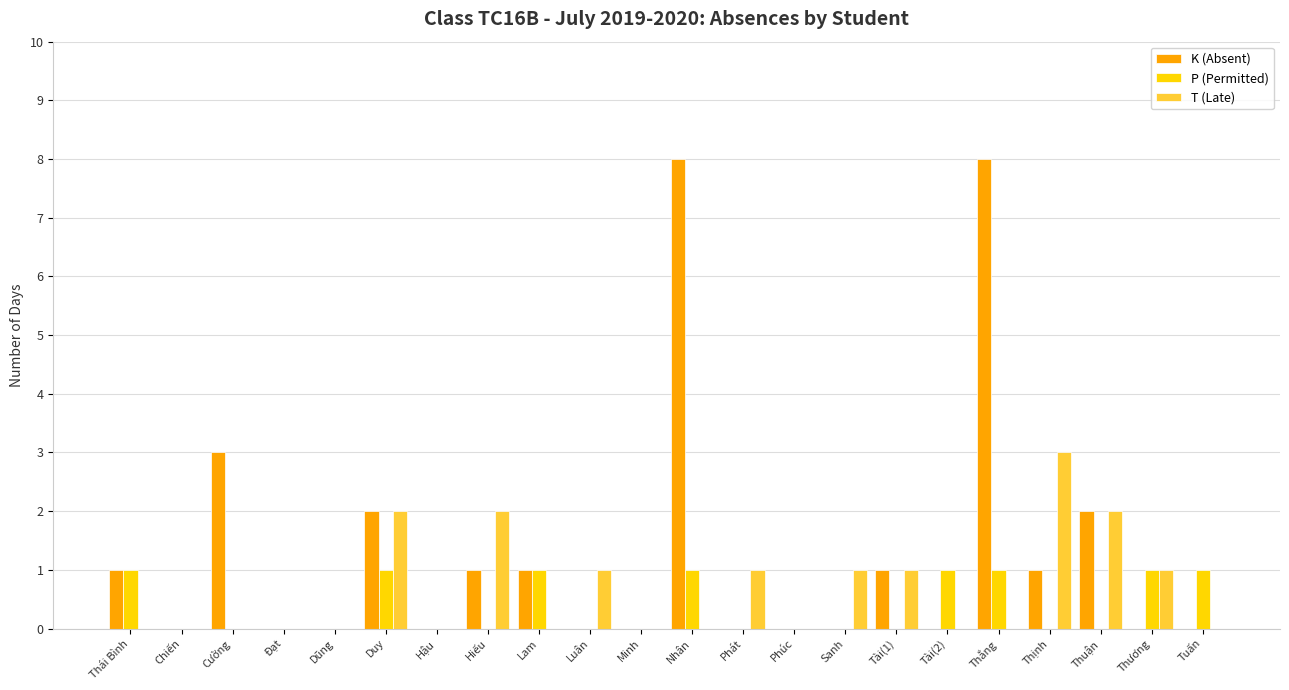

At which label does T (Late) reach its peak?

Thịnh